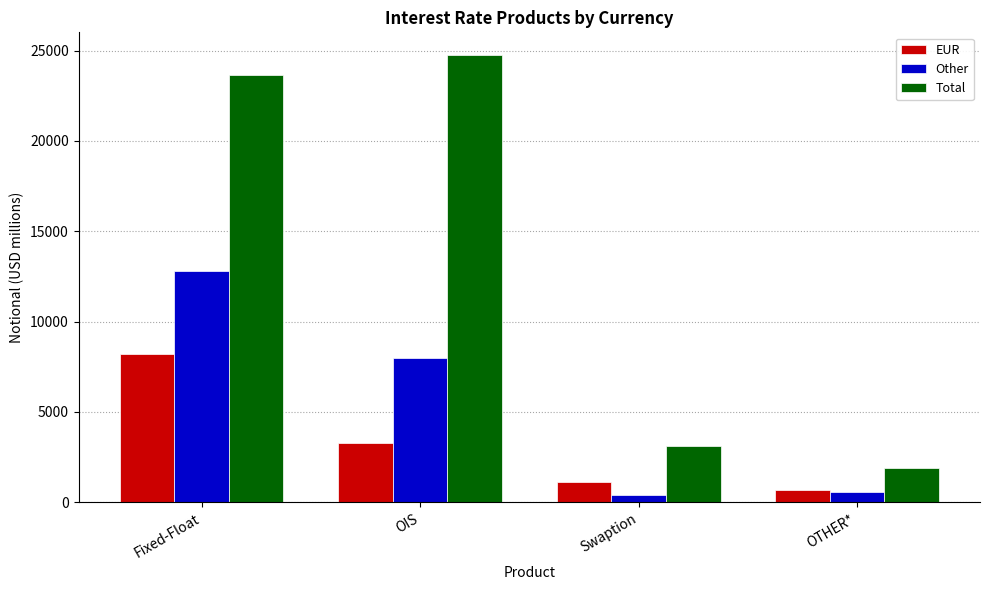

Is it true that Total equals 23631 at Fixed-Float?

True